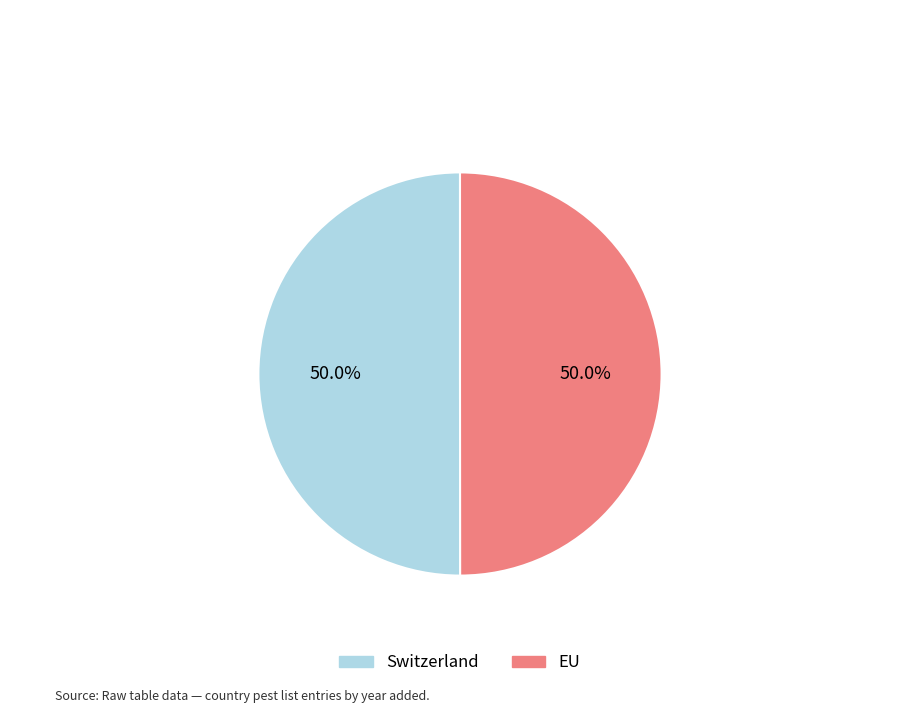

Count the number of slices in the pie.

2